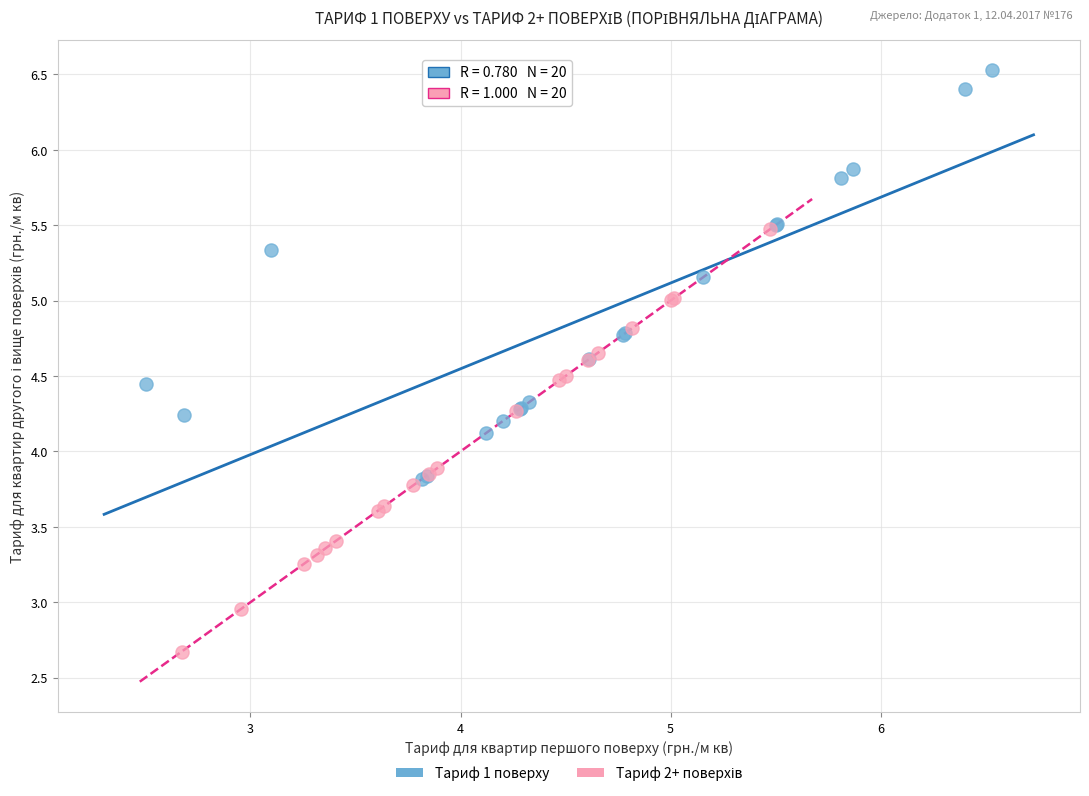

Which series contains the highest Y value?

Тариф 1 поверху